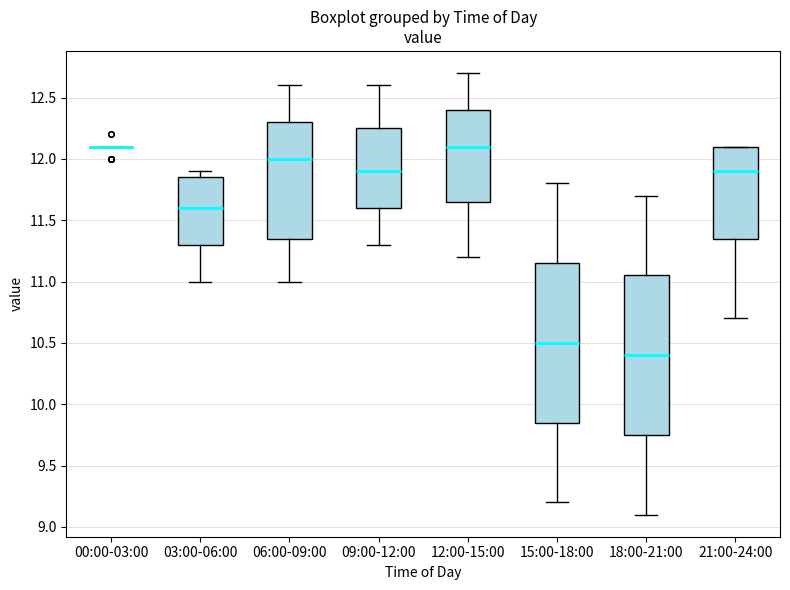

Reading left to right, transcribe this box plot: for each box, give where its median line is, the range the box spans, and where its two whiskers end, as read against the y-axis. The values are not printed on the chart, so give them approximately, as read against the axis.

00:00-03:00: box collapsed to a line at 12.10, whiskers 12.10 to 12.10
03:00-06:00: median 11.60, box 11.30 to 11.85, whiskers 11.00 to 11.90
06:00-09:00: median 12.00, box 11.35 to 12.30, whiskers 11.00 to 12.60
09:00-12:00: median 11.90, box 11.60 to 12.25, whiskers 11.30 to 12.60
12:00-15:00: median 12.10, box 11.65 to 12.40, whiskers 11.20 to 12.70
15:00-18:00: median 10.50, box 9.85 to 11.15, whiskers 9.20 to 11.80
18:00-21:00: median 10.40, box 9.75 to 11.05, whiskers 9.10 to 11.70
21:00-24:00: median 11.90, box 11.35 to 12.10, whiskers 10.70 to 12.10